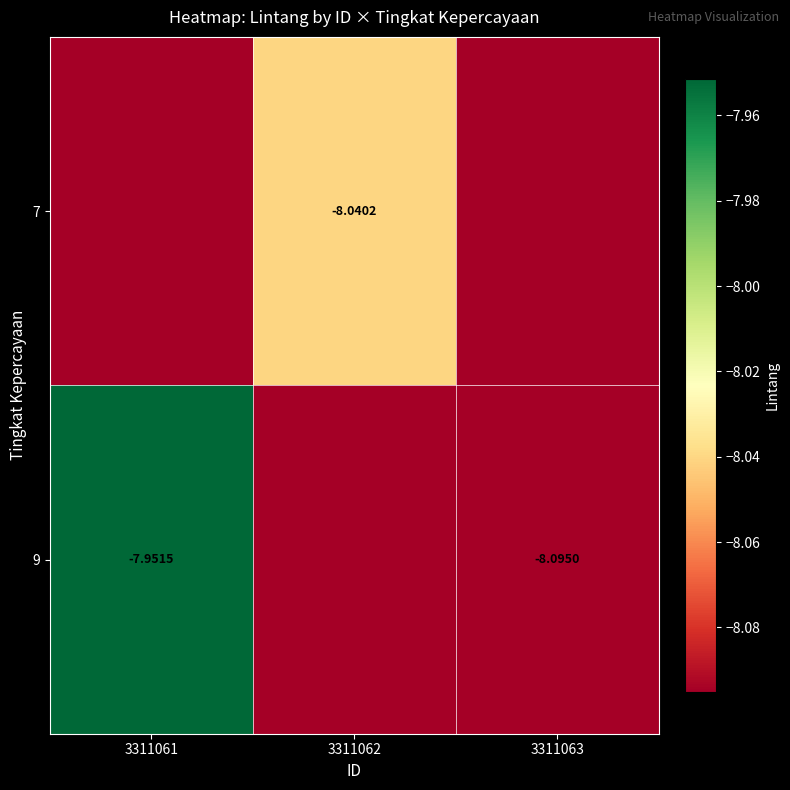

Which series has the widest spread of values?

9